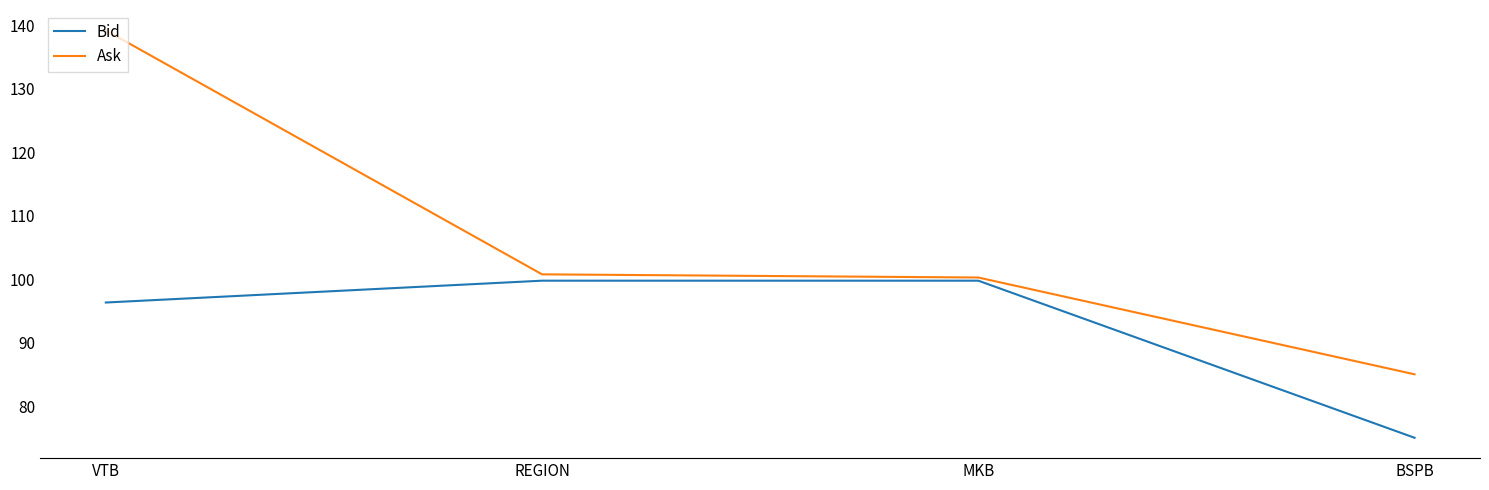

The value of Bid at BSPB is 75.0. True or false?

True